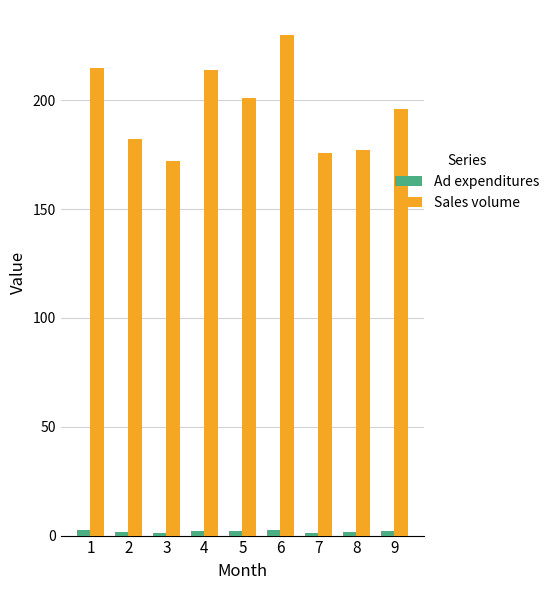

What is the value of the Sales volume bar at the 3rd from the left?

172.0